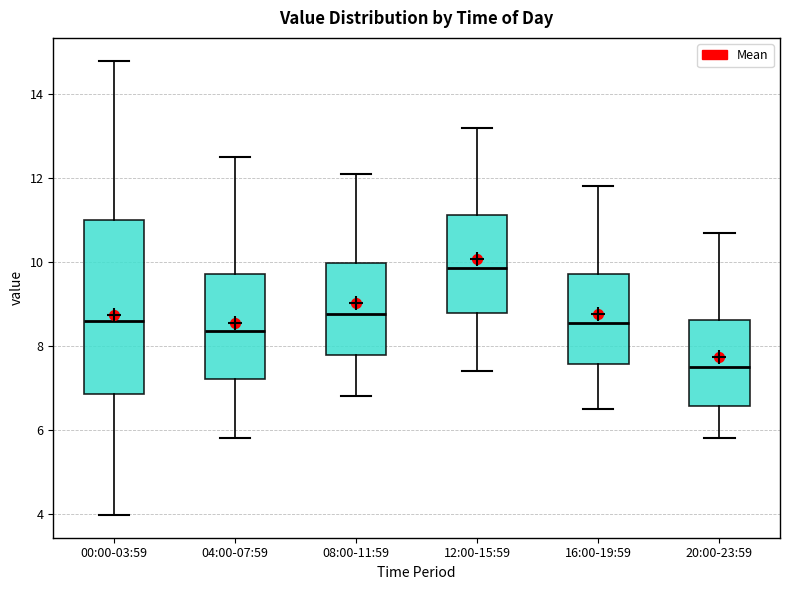

Reading left to right, read every box against the y-axis: the position of its median line, the range the box covers, and the ends of its whiskers. The values are not printed on the chart, so give them approximately, as read against the axis.

00:00-03:59: median 8.6, box 6.8 to 11.0, whiskers 4.0 to 14.8
04:00-07:59: median 8.4, box 7.2 to 9.8, whiskers 5.8 to 12.6
08:00-11:59: median 8.8, box 7.8 to 10.0, whiskers 6.8 to 12.2
12:00-15:59: median 9.8, box 8.8 to 11.2, whiskers 7.4 to 13.2
16:00-19:59: median 8.6, box 7.6 to 9.8, whiskers 6.6 to 11.8
20:00-23:59: median 7.6, box 6.6 to 8.6, whiskers 5.8 to 10.8